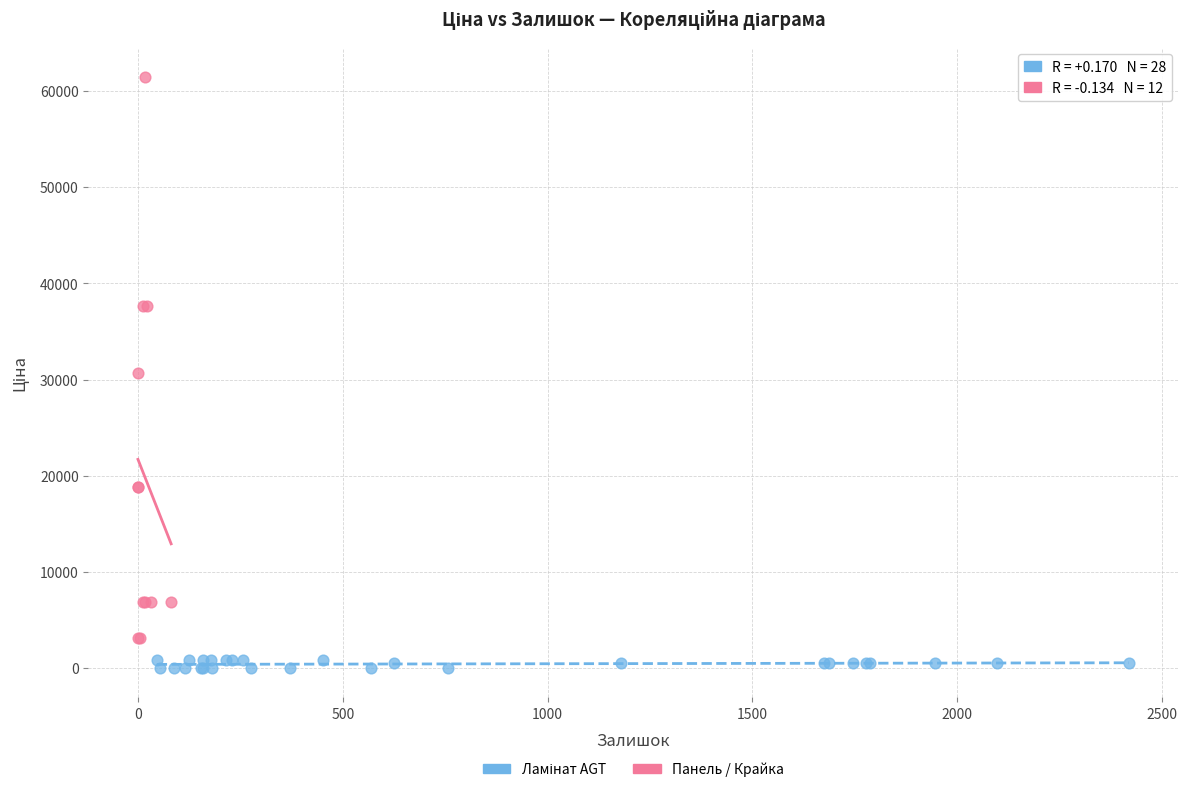

Which series contains the highest Y value?

Панель / Крайка